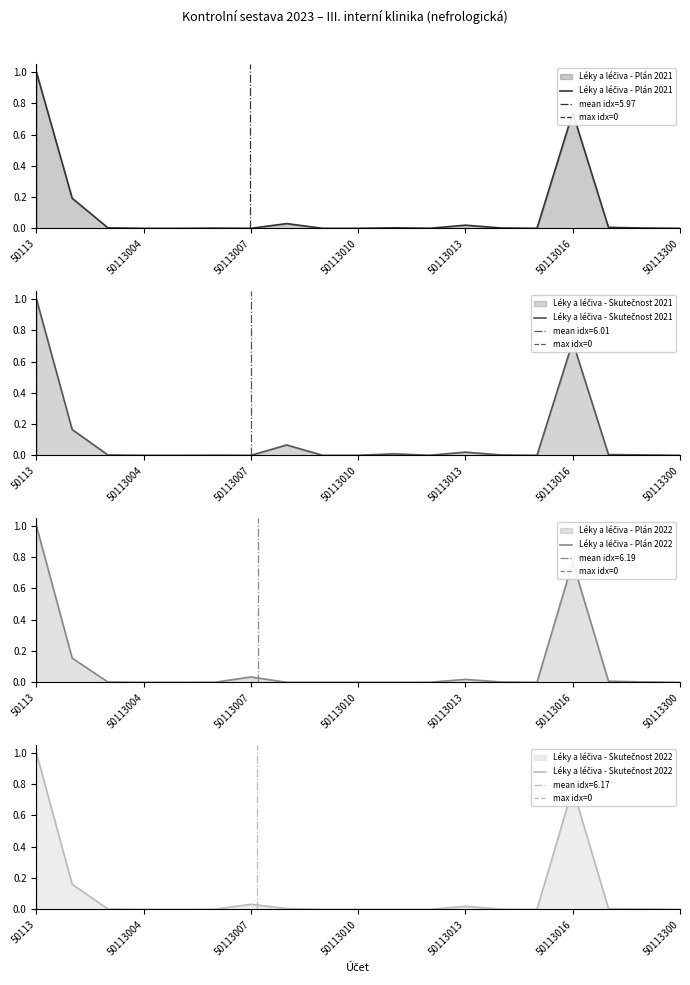

What is the average value of the Léky a léčiva - Skutečnost 2022 series?

0.1